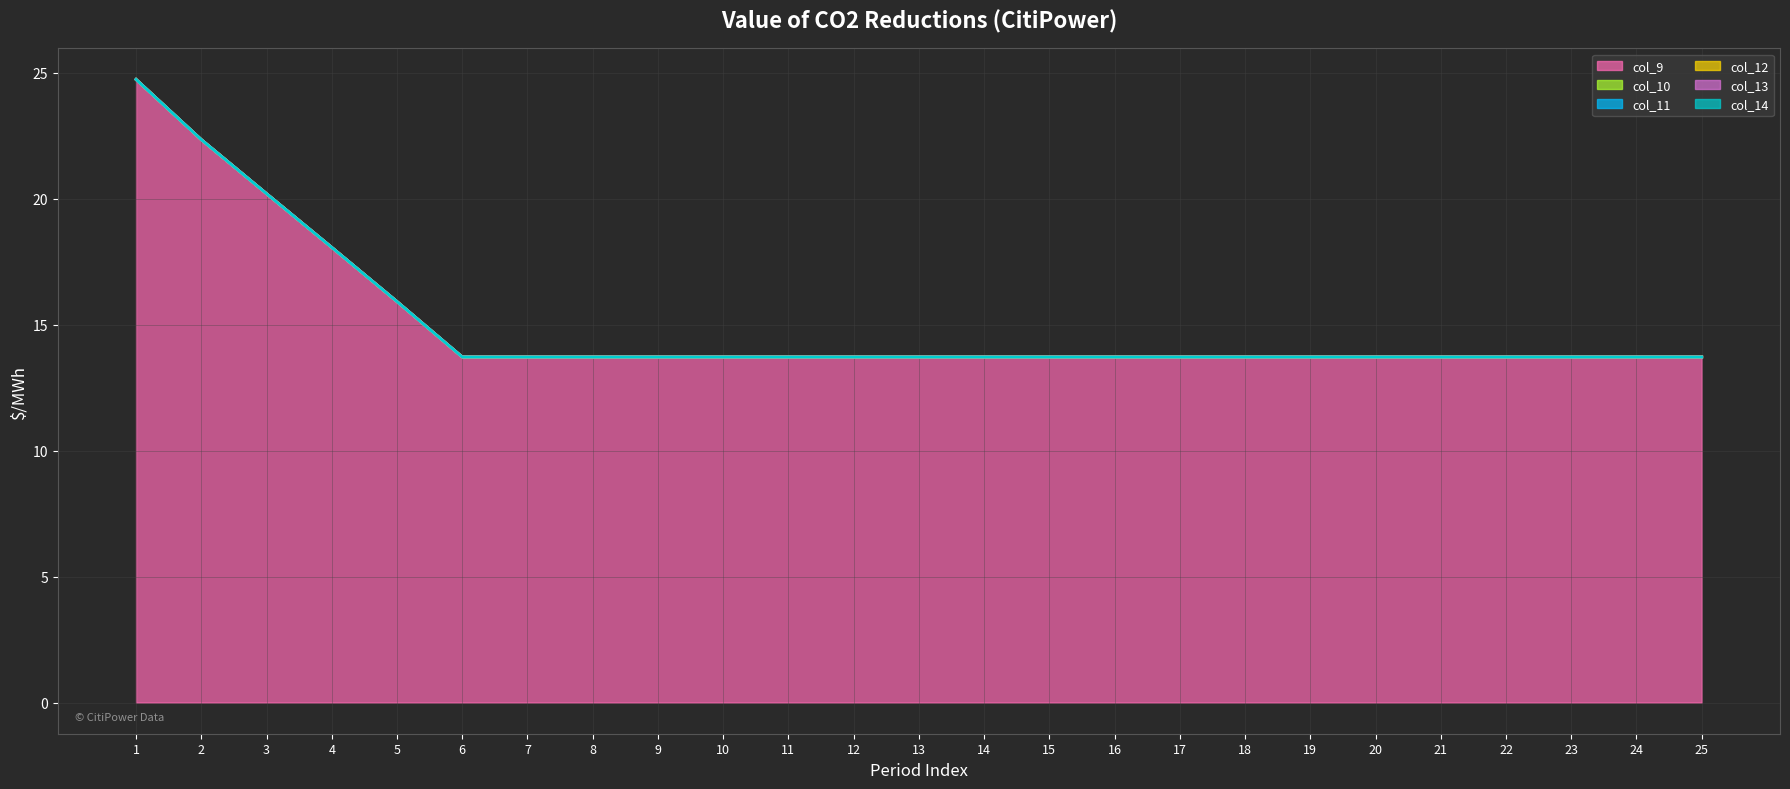

Is it true that col_13 line equals 18.1 at 4?

True